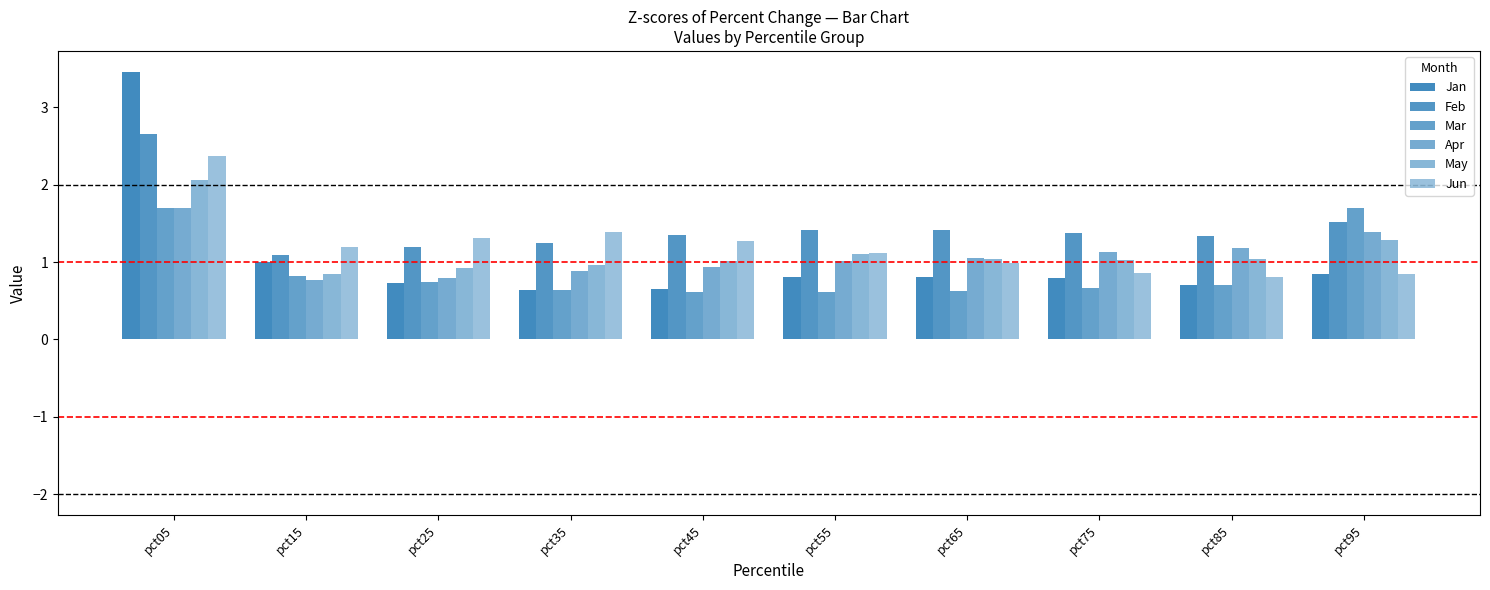

The value of Jun at pct05 is 2.4. True or false?

True